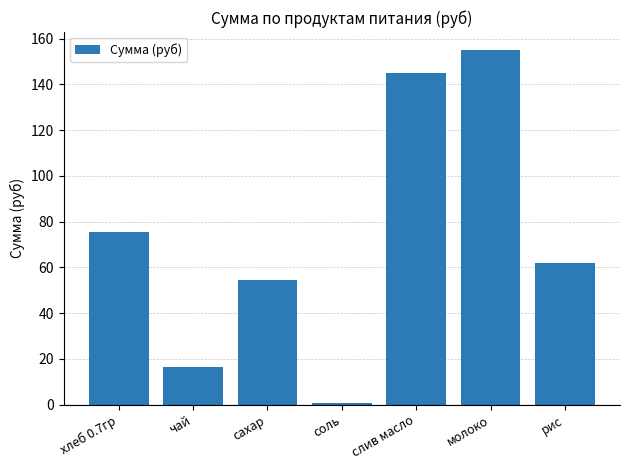

True or false: the data shows 75.4 at хлеб 0.7гр.

True